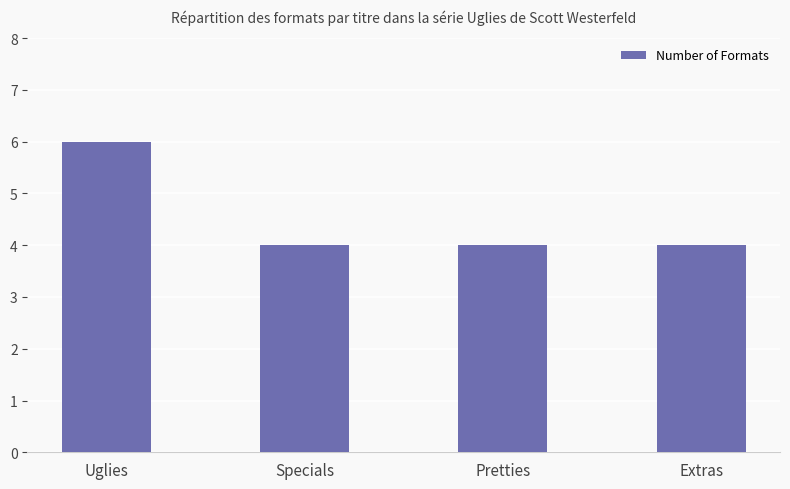

The value at Pretties is 2. True or false?

False